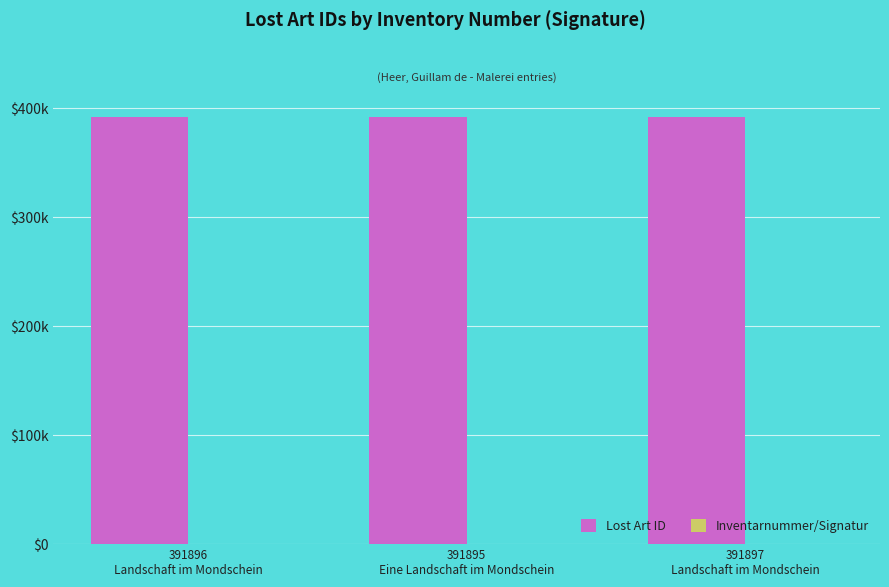

Which series has the largest total across all categories?

Lost Art ID